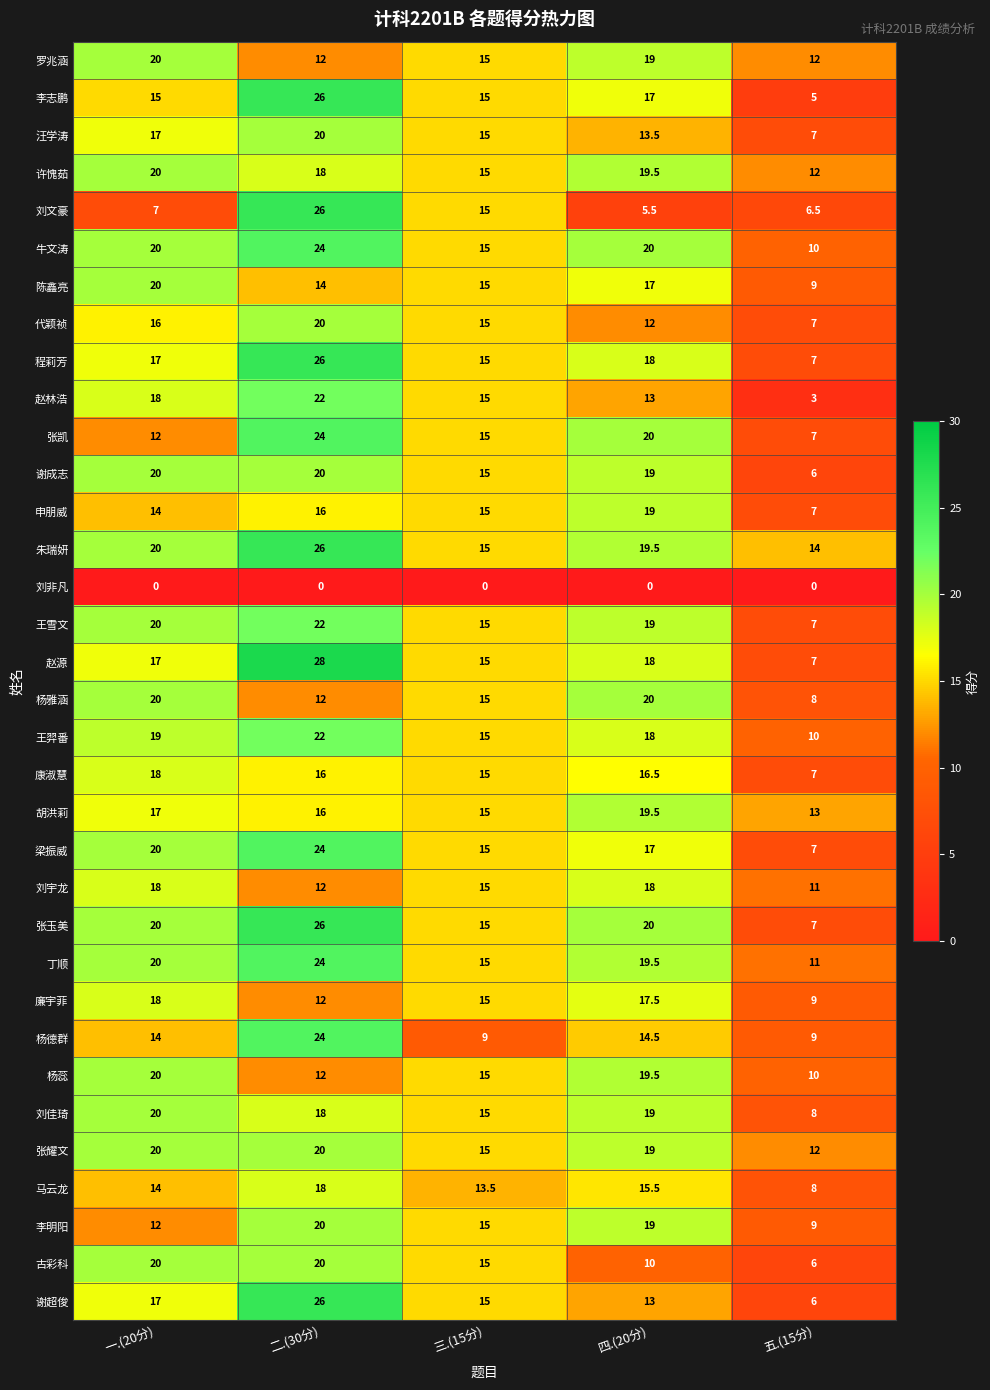

List the labels in order of 赵源 value, smallest first.

五.(15分), 三.(15分), 一.(20分), 四.(20分), 二.(30分)